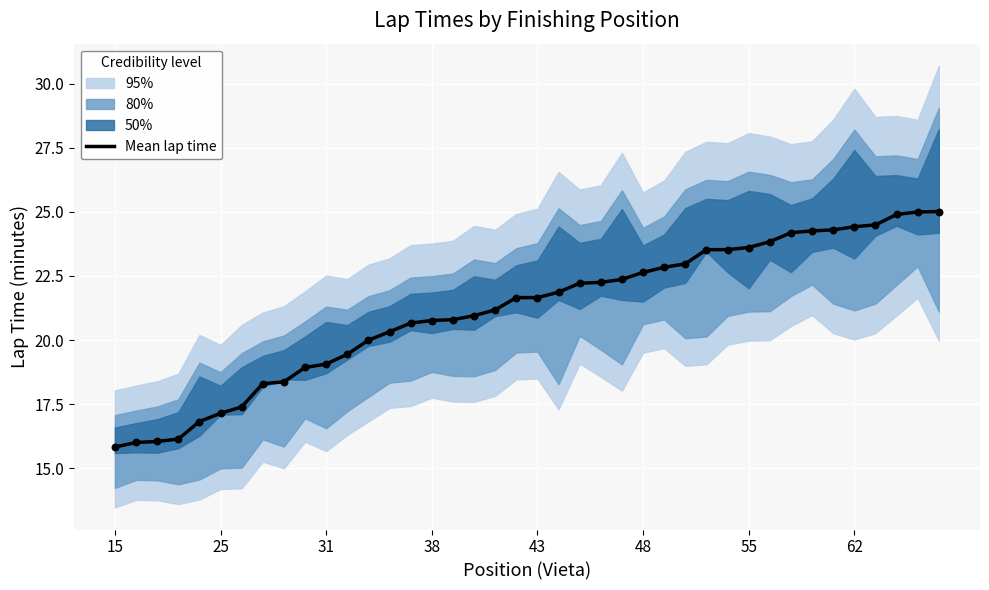

What is the maximum value for Mean lap time?

25.0